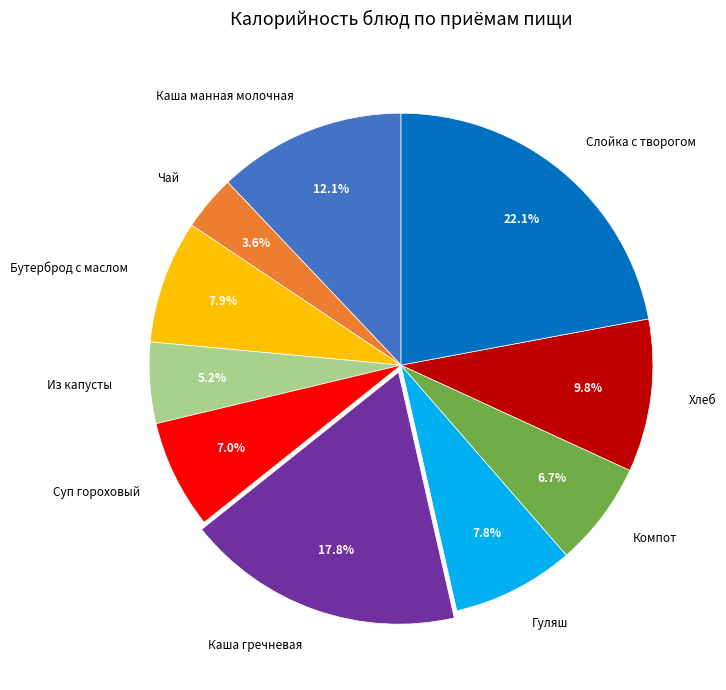

What percentage is the Суп гороховый slice, to the nearest percent?

7%